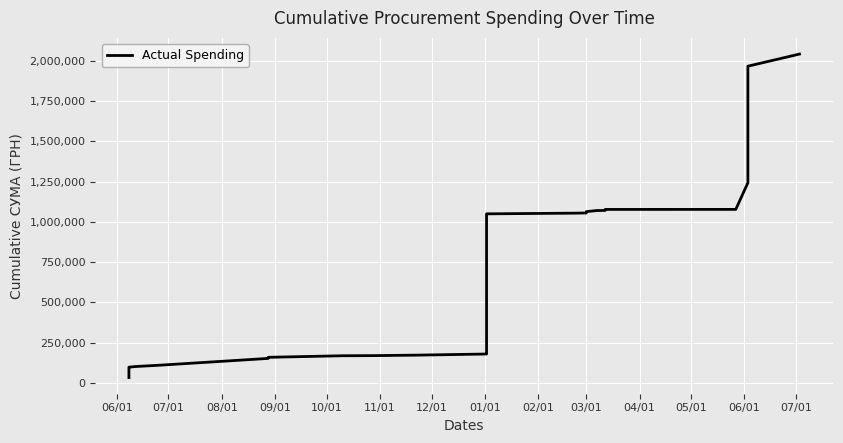

How many values exceed 1055340?

20